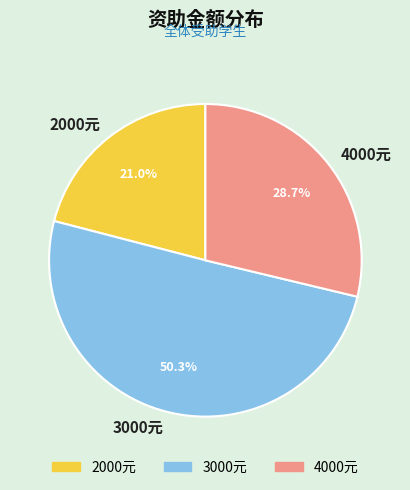

Rank the categories by value from highest to lowest.

3000元, 4000元, 2000元